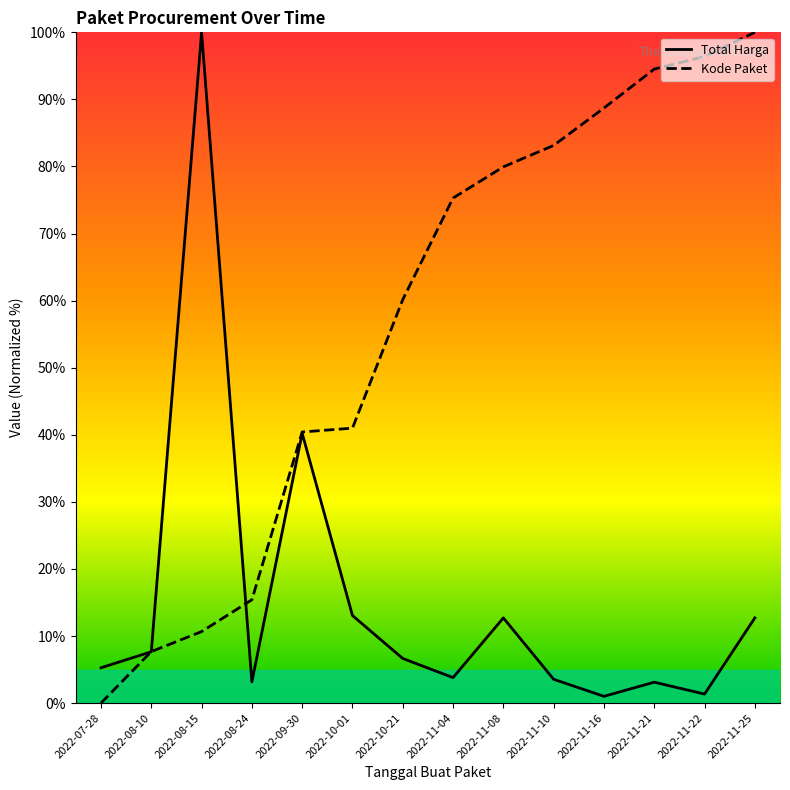

What value does the Kode Paket series have at 2022-08-15?

10.7